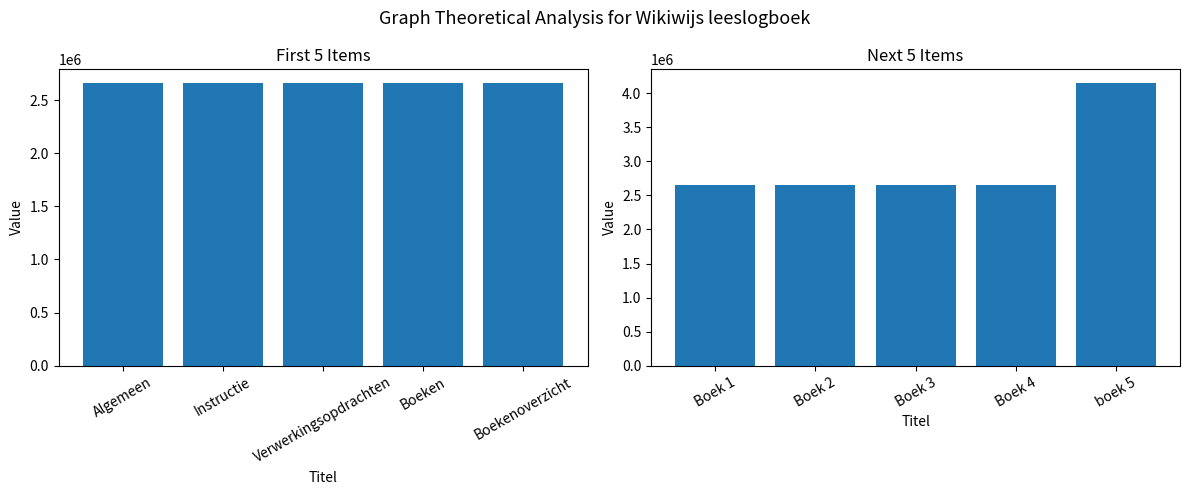

How many values in the Identifier (first half) series exceed 2655736?

2